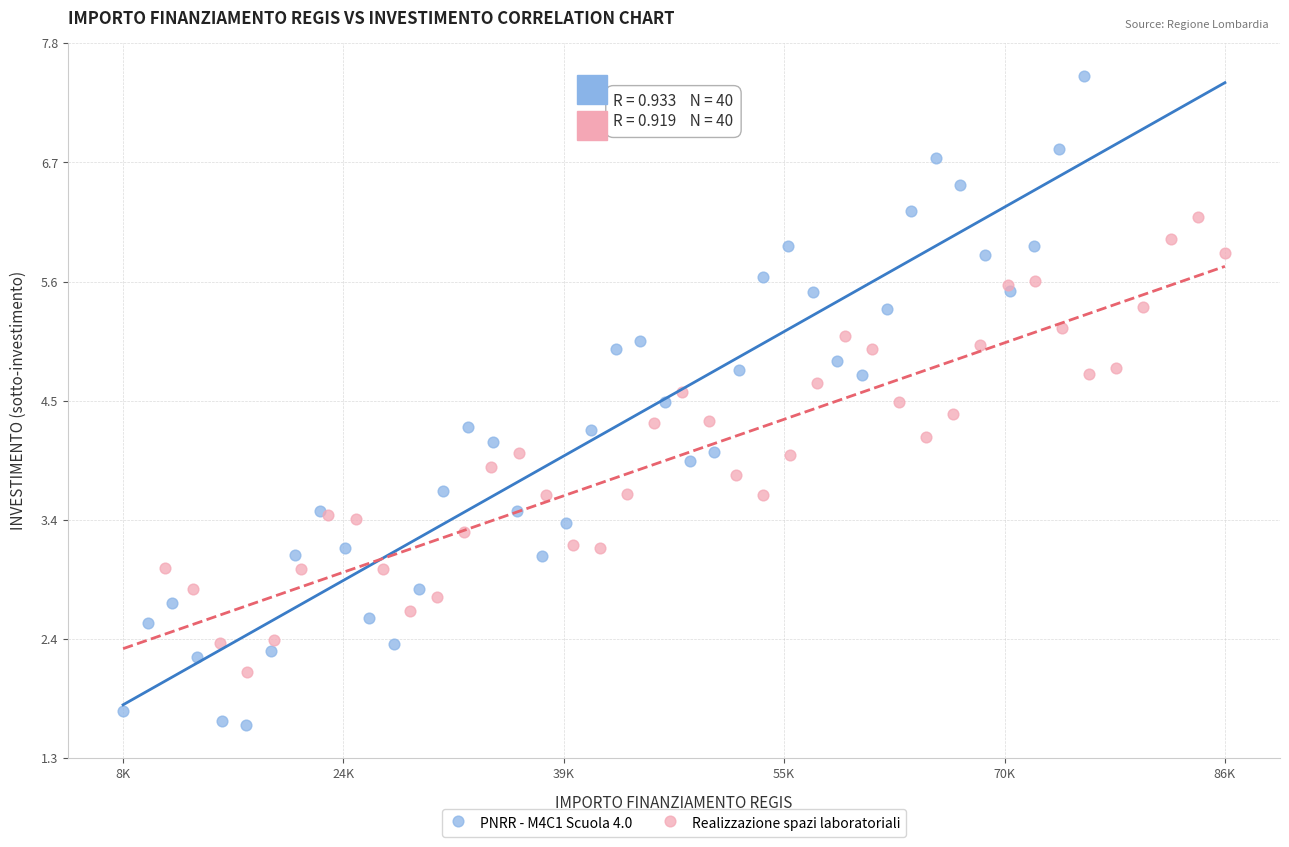

Which series reaches the minimum Y coordinate?

PNRR - M4C1 Scuola 4.0